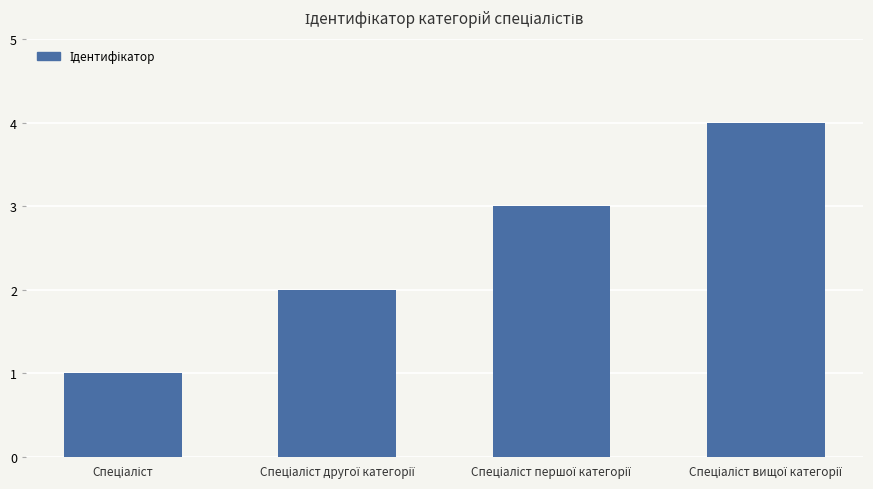

How many bars are there in total?

4